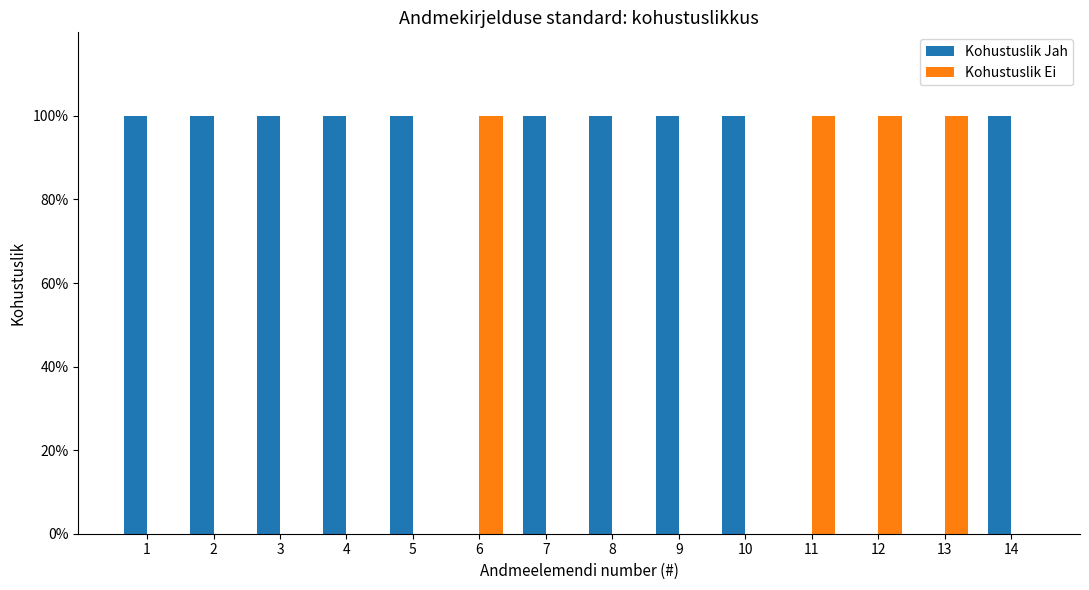

Is the value of Kohustuslik Ei at 14 greater than the value of Kohustuslik Jah at 7?

No